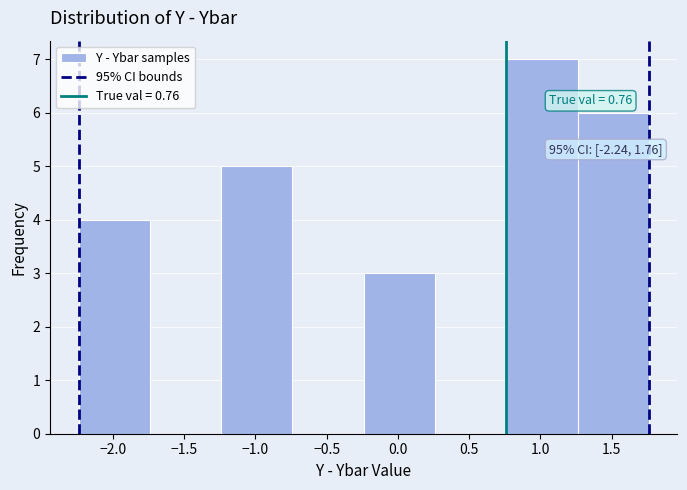

Over which range of the x-axis is the bar tallest?

0.76 to 1.26